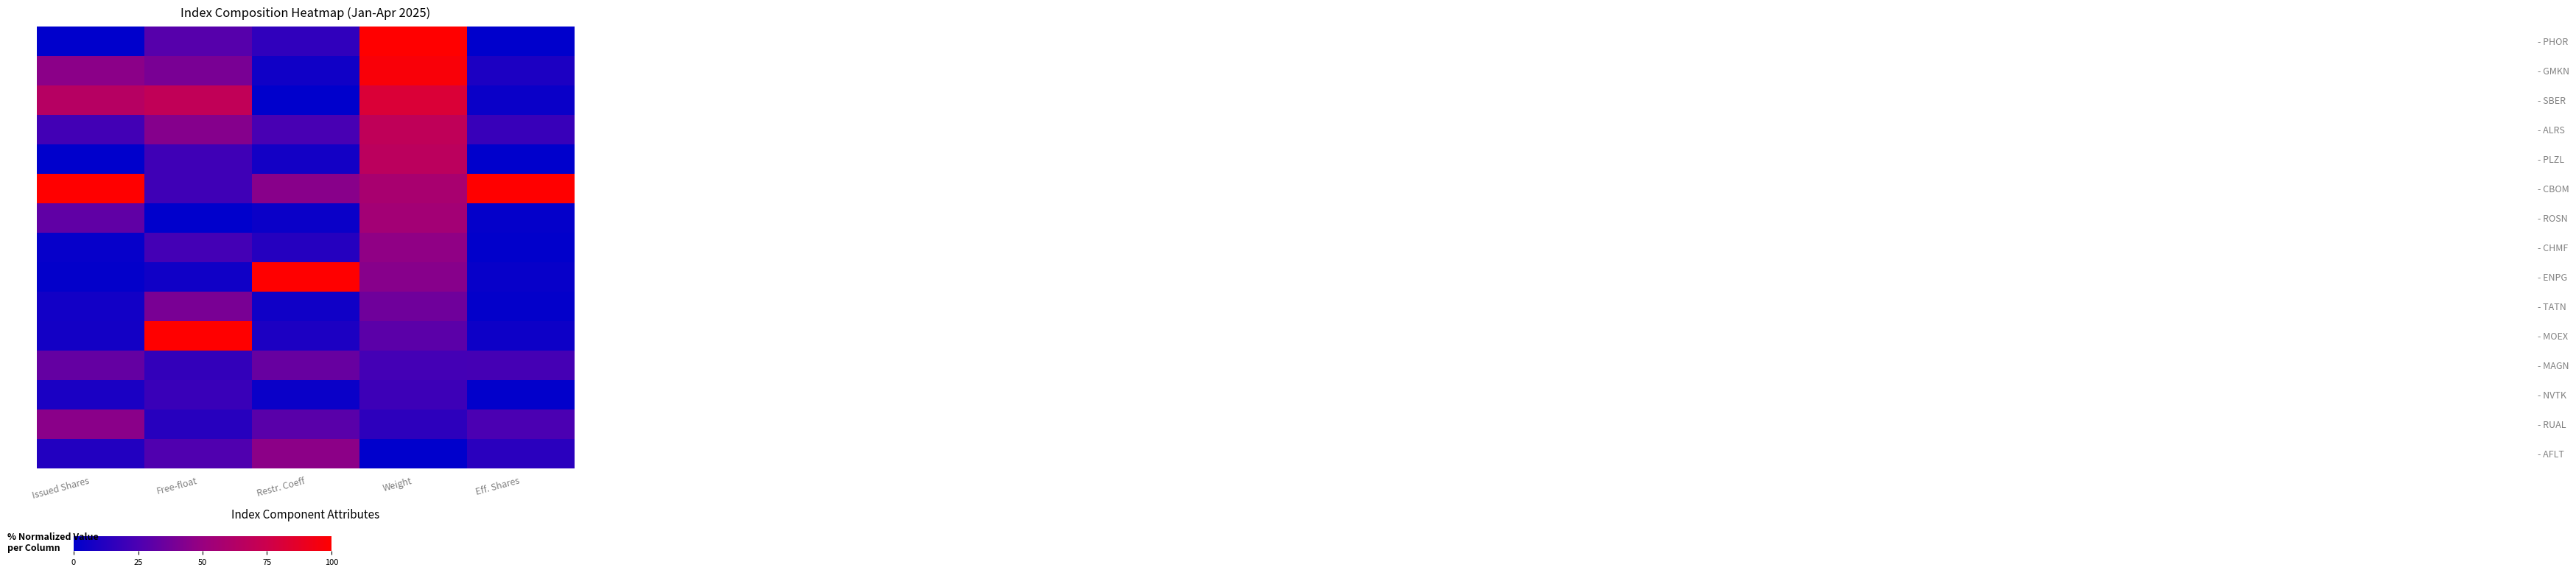

What is the maximum value shown in the chart?

1.0